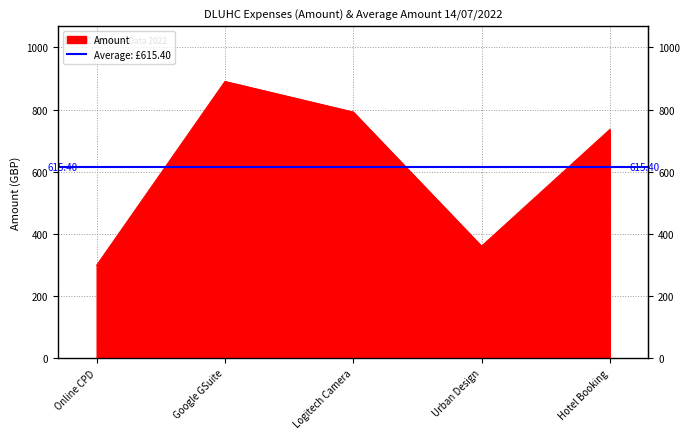

Approximately how many times larger is the value at Hotel Booking compared to Logitech Camera?

0.9